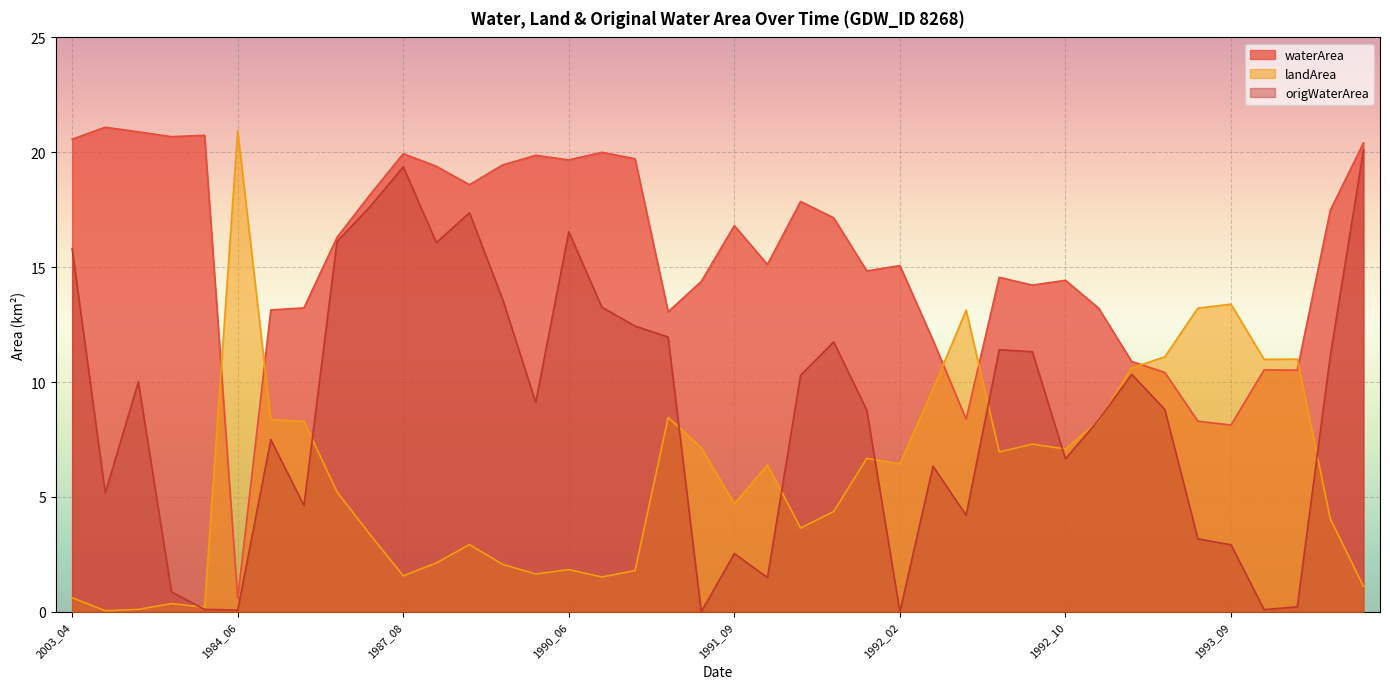

What is the difference between the waterArea values at 1993_01 and 1991_08?

4.0